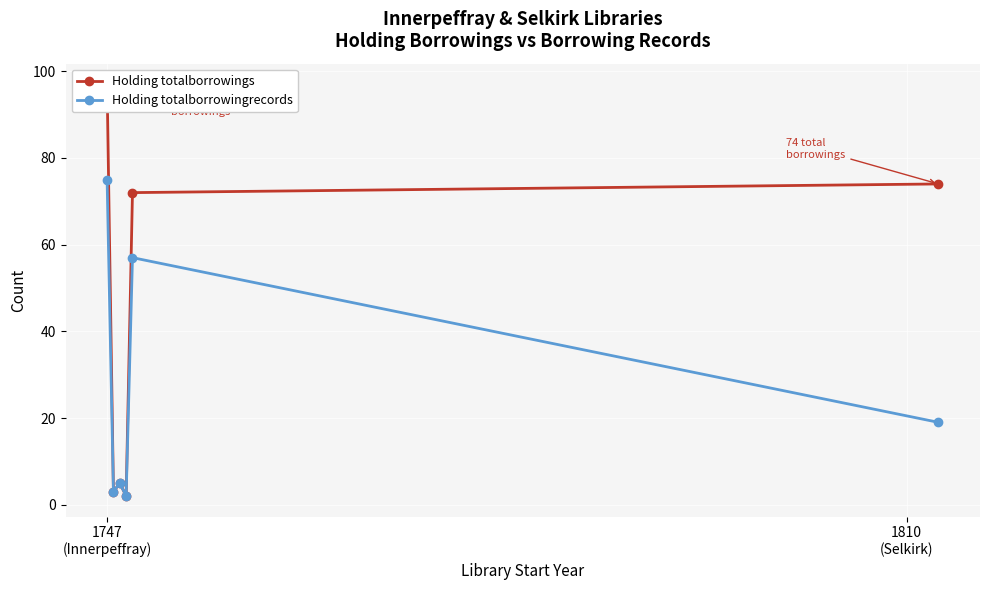

True or false: Holding totalborrowings and Holding totalborrowingrecords intersect in this chart.

False